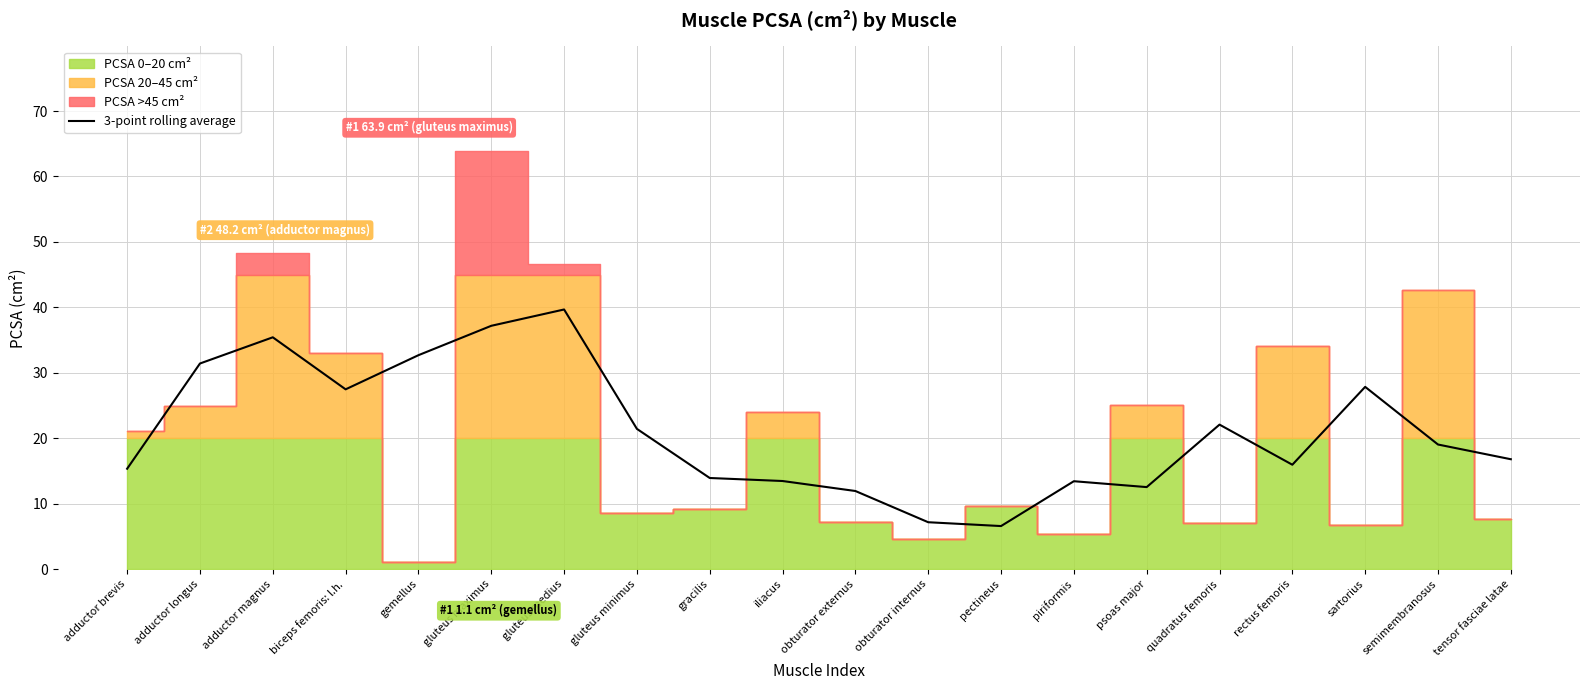

The value at pectineus is 6.6. True or false?

True